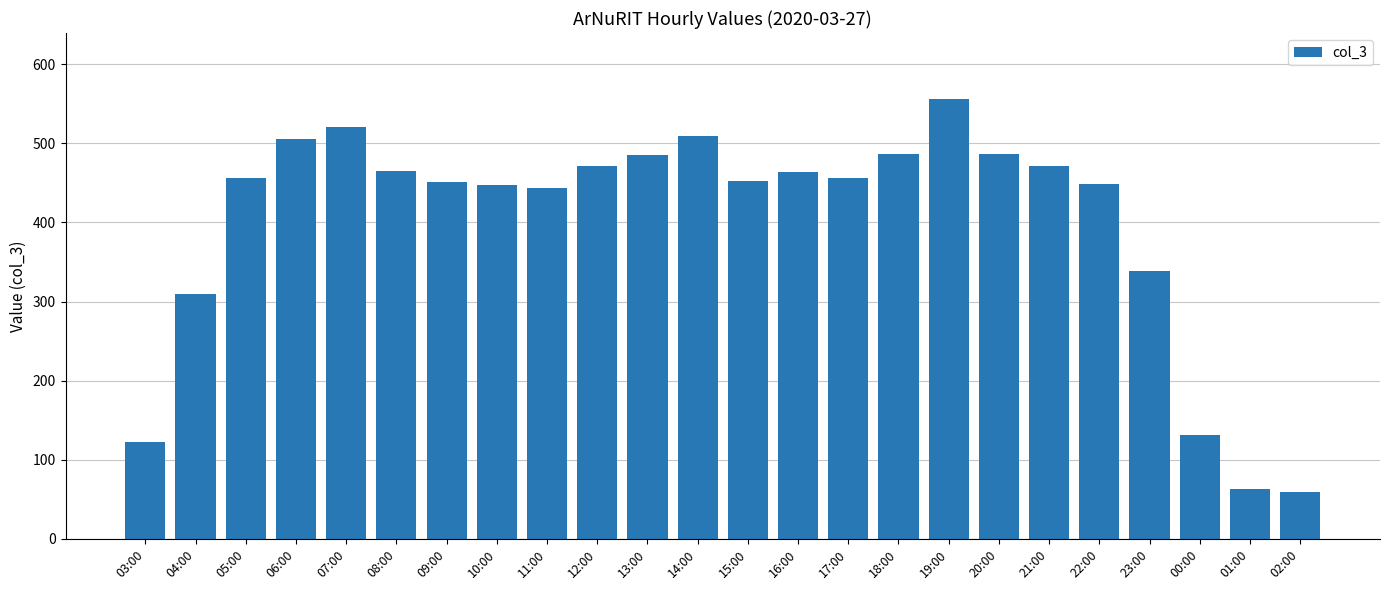

What is the sum of the values at 19:00 and 17:00?

1012